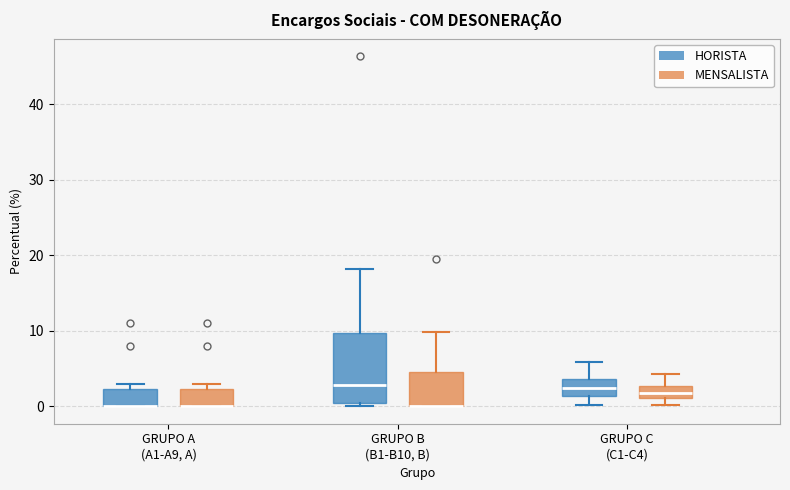

Comparing the boxes themselves (not the whiskers), which one is the tallest?

GRUPO B (B1-B10, B) (HORISTA)